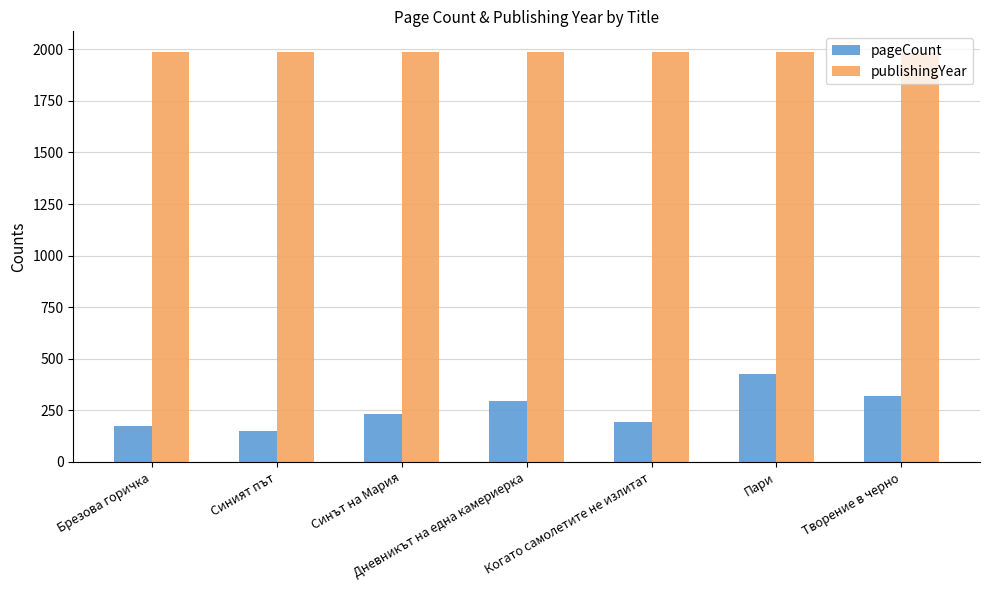

Rank the series by their average value, from lowest to highest.

pageCount, publishingYear